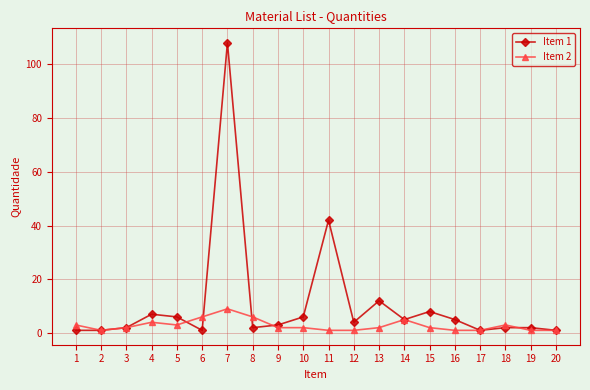

Reading left to right, transcribe all the data shown in this chart.

Item 1: 1	1	2	7	6	1	108	2	3	6	42	4	12	5	8	5	1	2	2	1
Item 2: 3	1	2	4	3	6	9	6	2	2	1	1	2	5	2	1	1	3	1	1